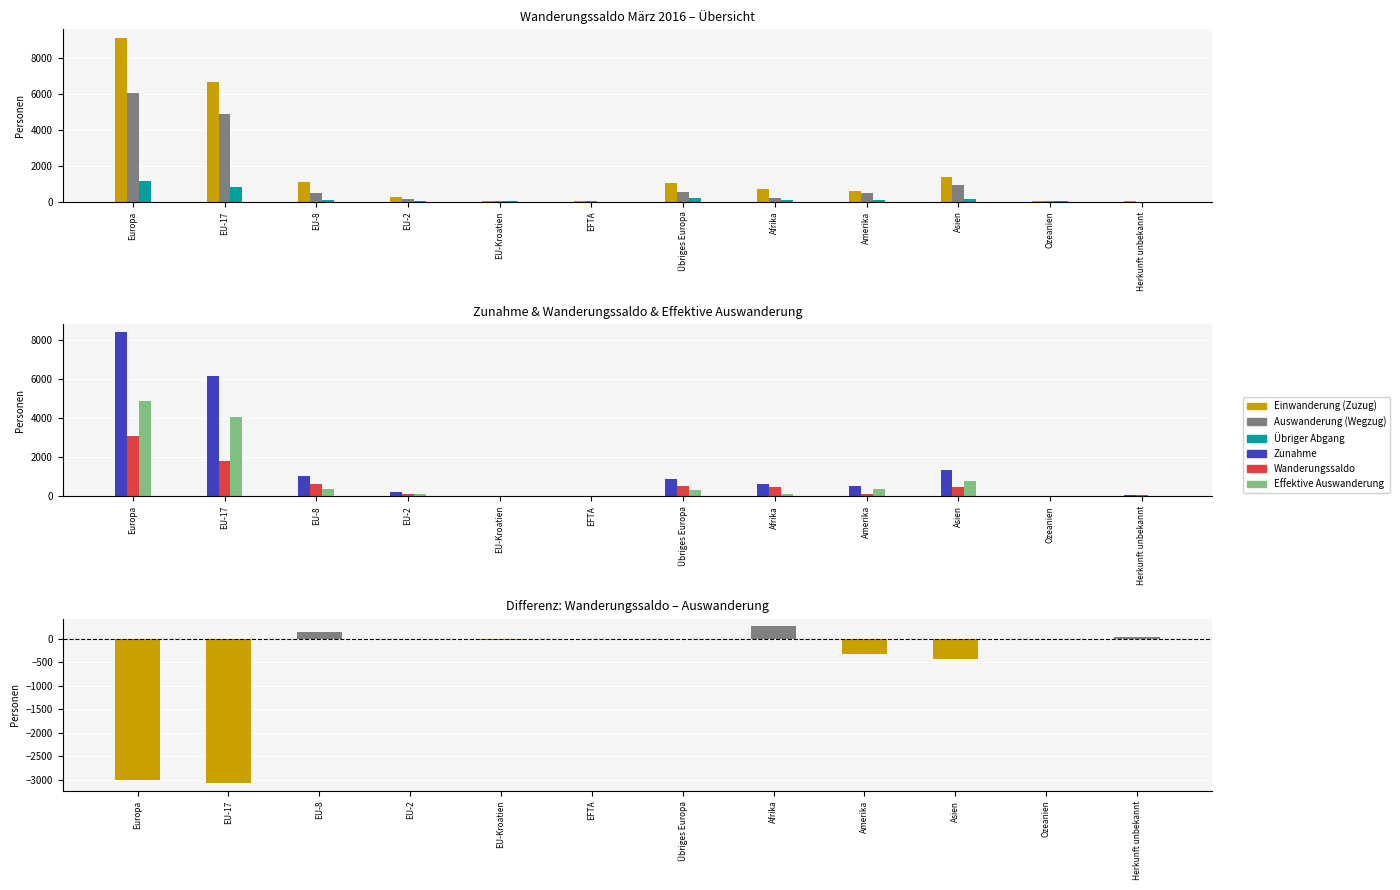

How many distinct data groups are displayed?

6